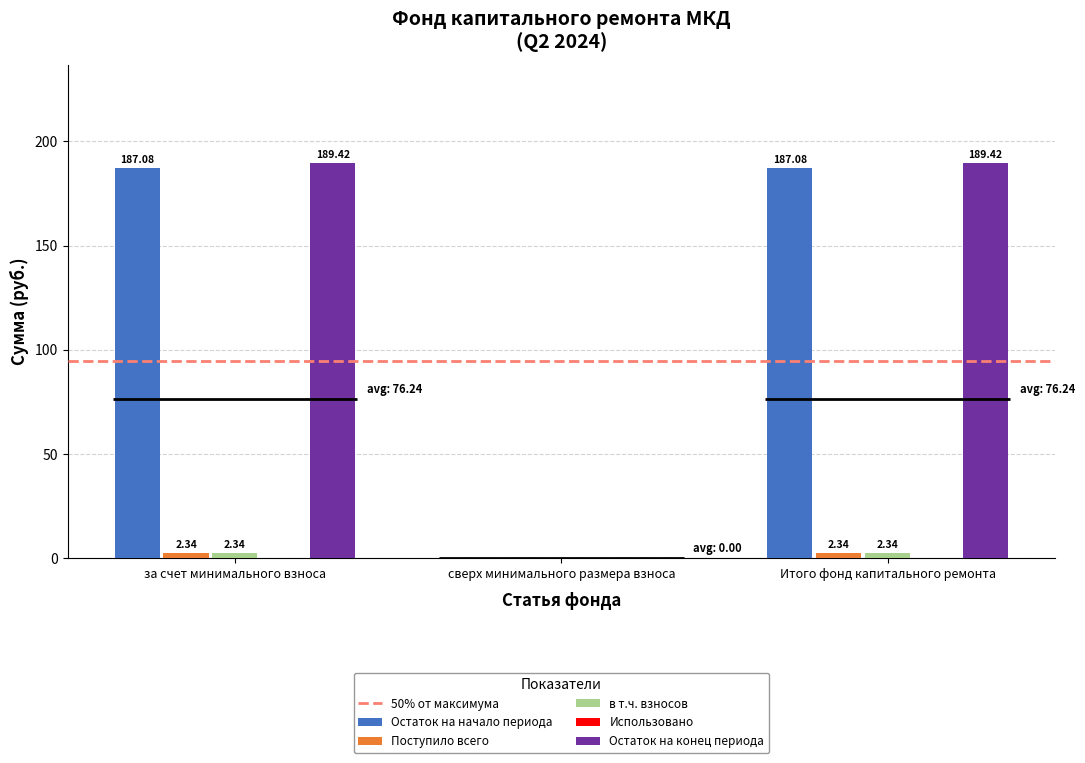

What is the label of the 3rd bar from the left?

Итого фонд капитального ремонта